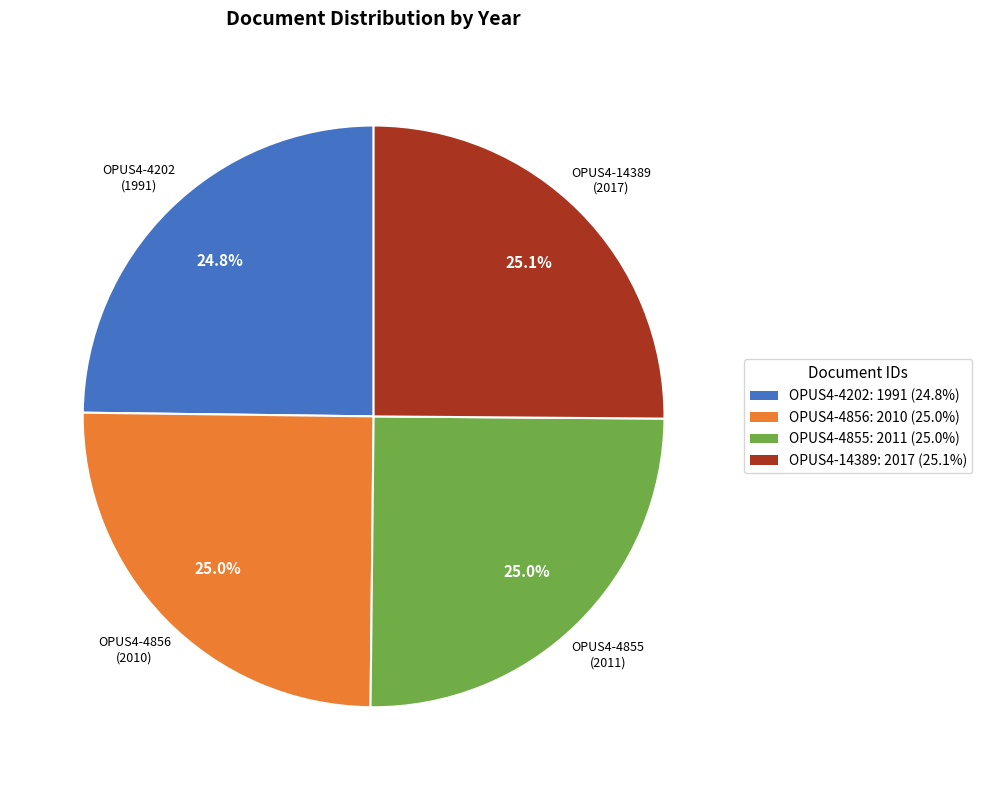

What percentage is NOT represented by OPUS4-4202?

75.2%